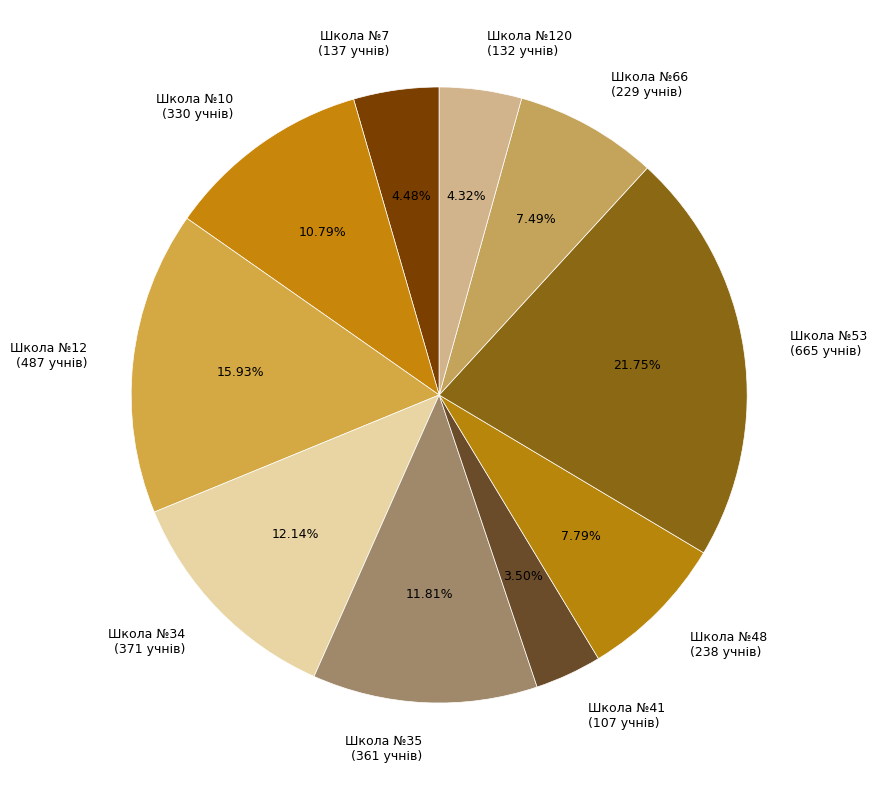

Is the sum of Школа №12 (487 учнів) and Школа №53 (665 учнів) greater than half?

No